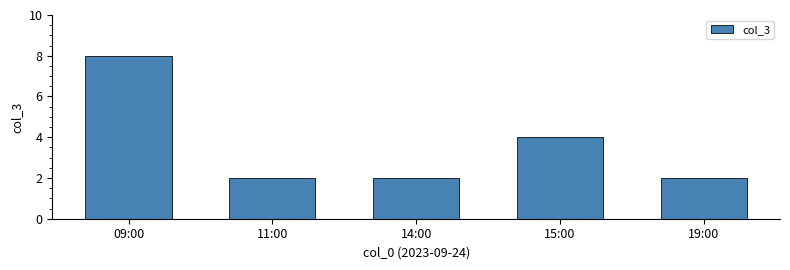

How many bars are there in total?

5